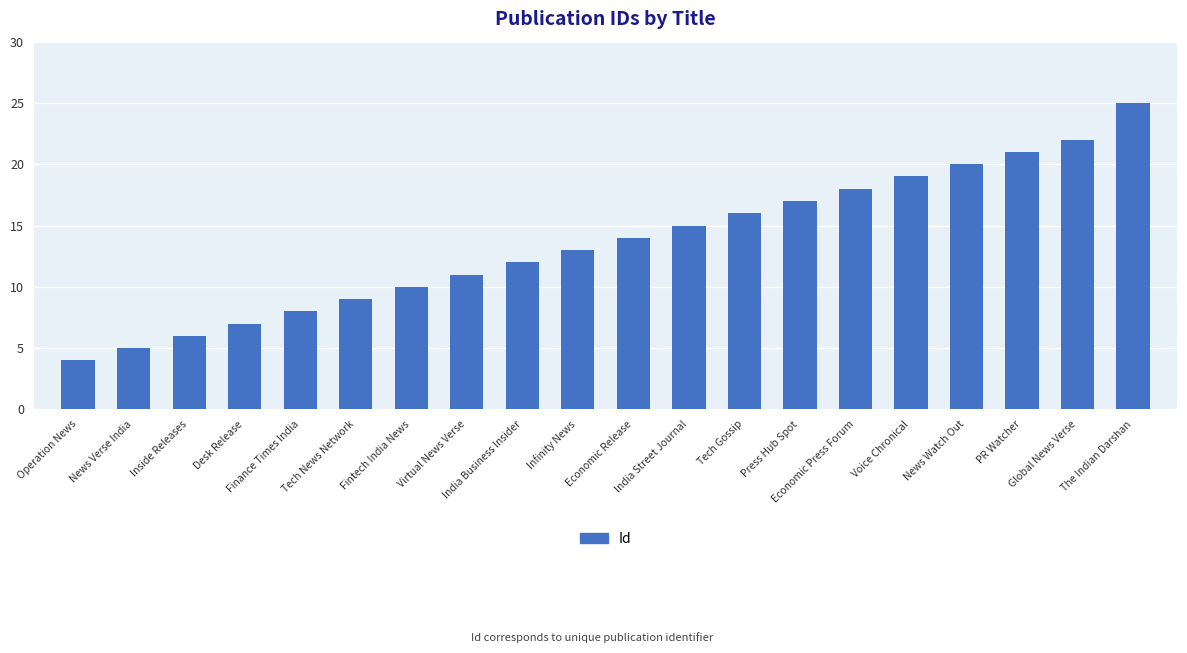

How many categories are shown in the chart?

20